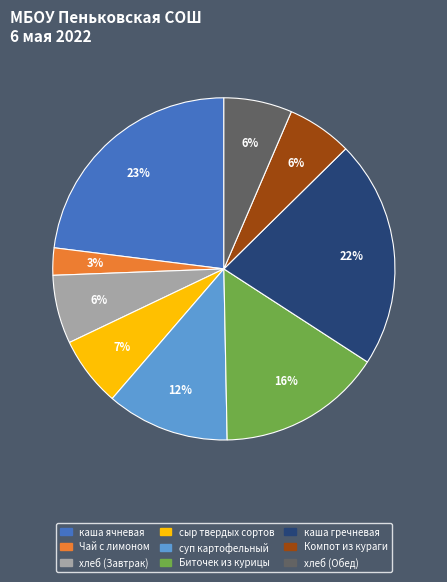

What percentage is the каша ячневая slice, to the nearest percent?

23%